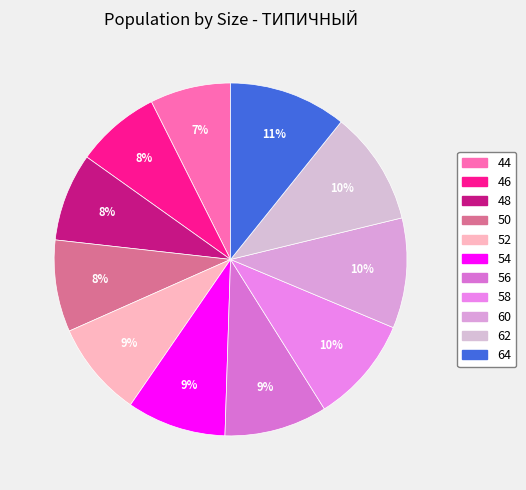

Between 48 and 44, which is larger?

48